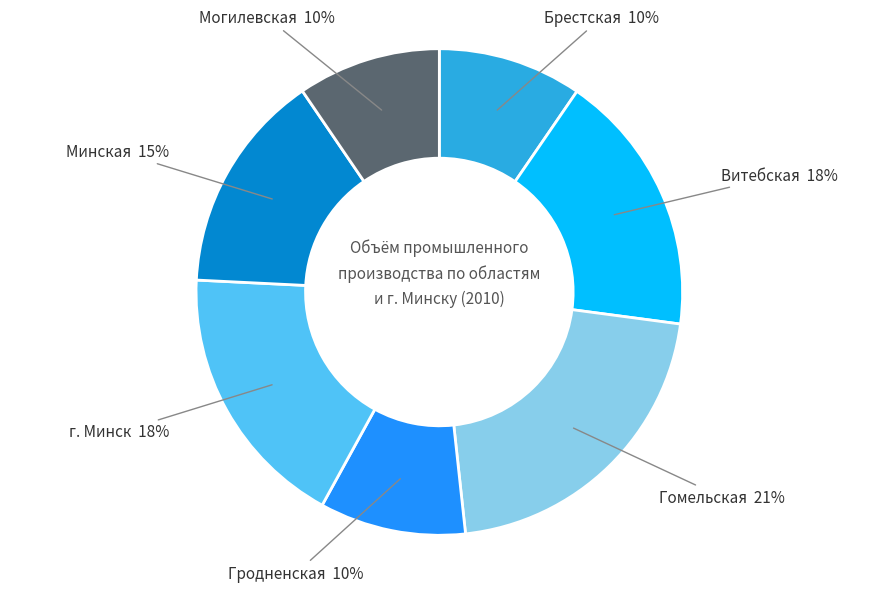

What percentage is the Брестская slice, to the nearest percent?

10%